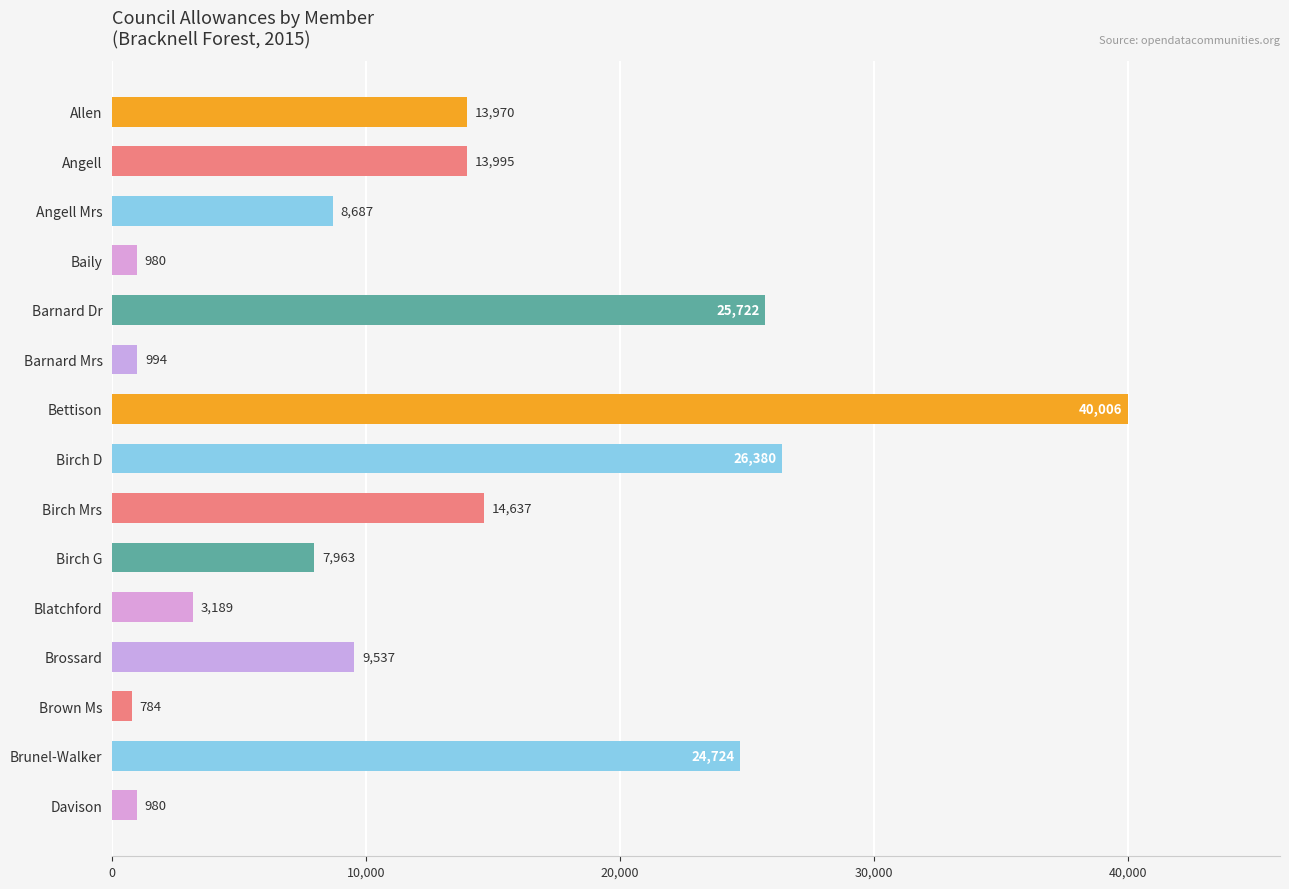

What is the ratio of the value at Angell Mrs to the value at Birch G?

1.1